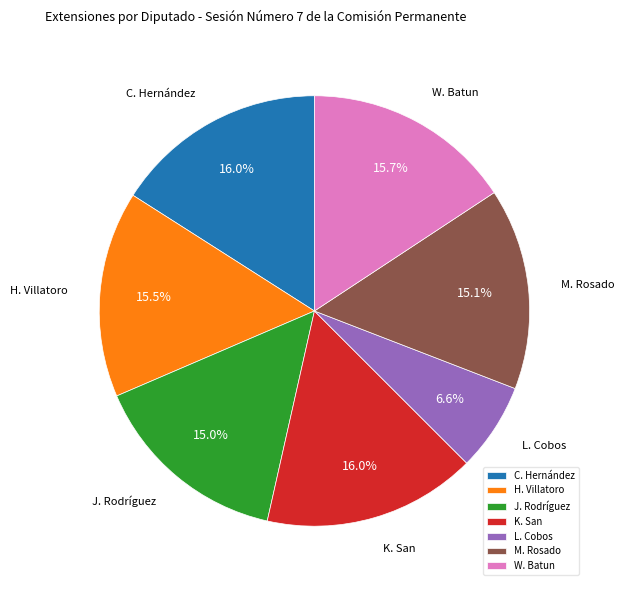

Combined, what portion of the pie is C. Hernández and L. Cobos?

22.6%